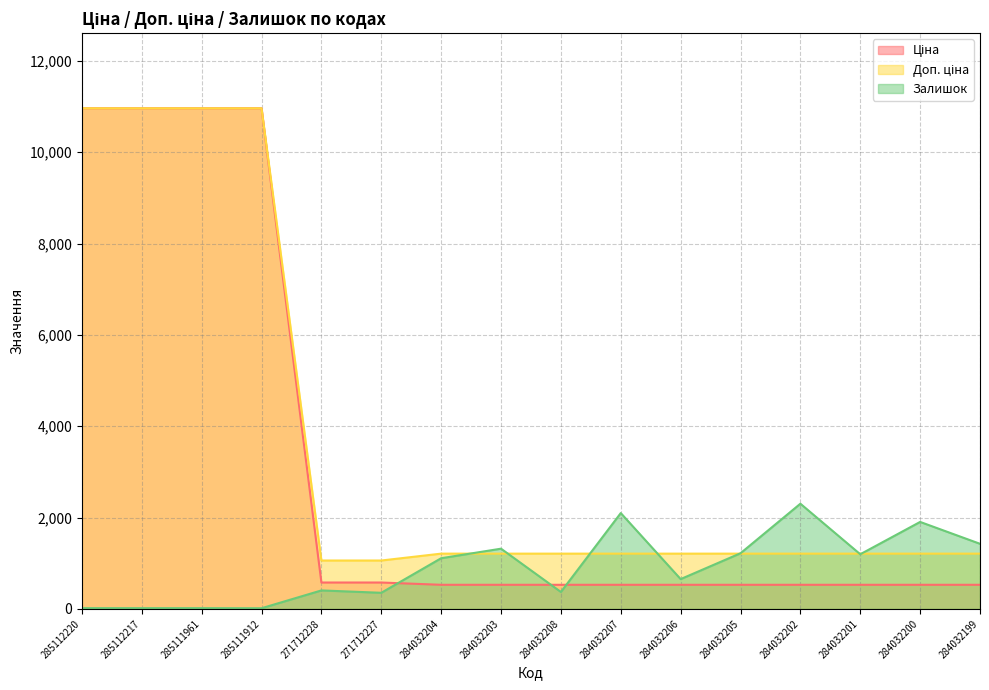

True or false: Доп. ціна and Ціна intersect in this chart.

False